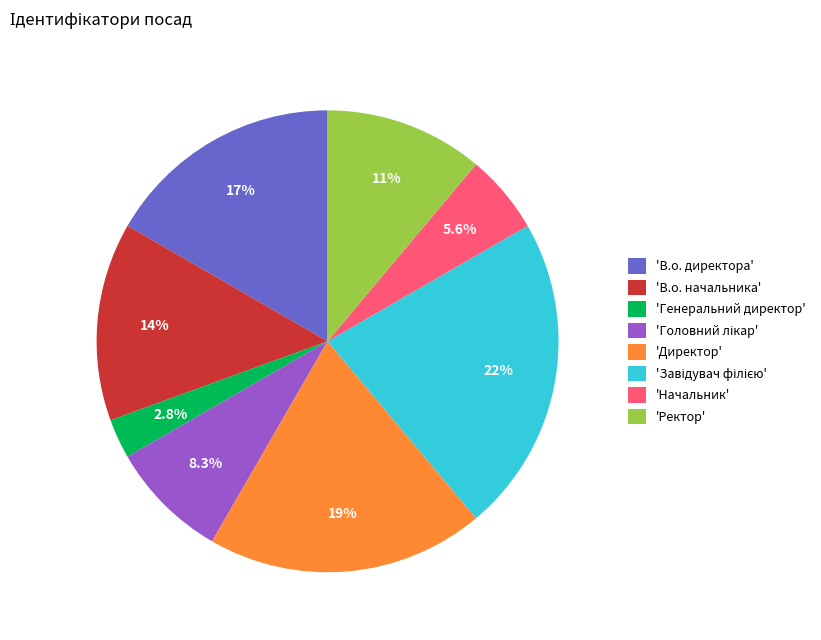

What is the ratio of the value at 'Начальник' to the value at 'В.о. директора'?

0.3